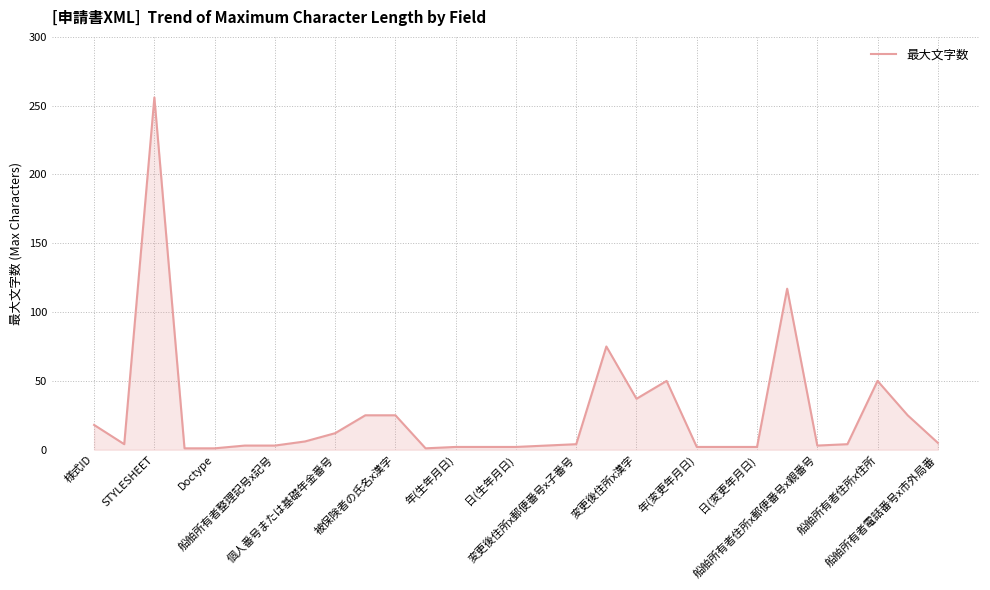

What is the sum of all values?

740